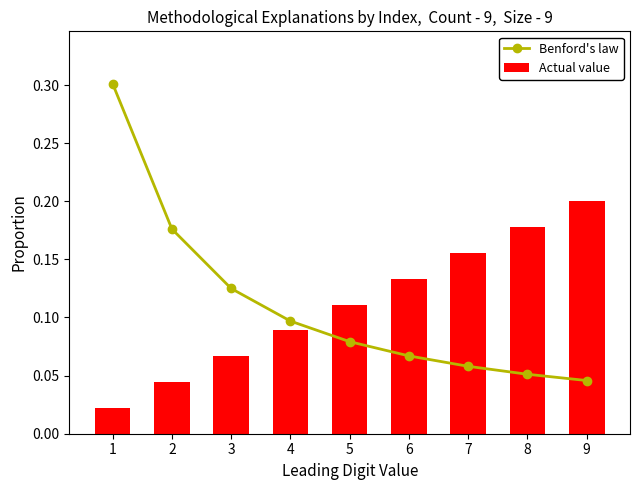

Where is Actual value nearest to the value 0?

1